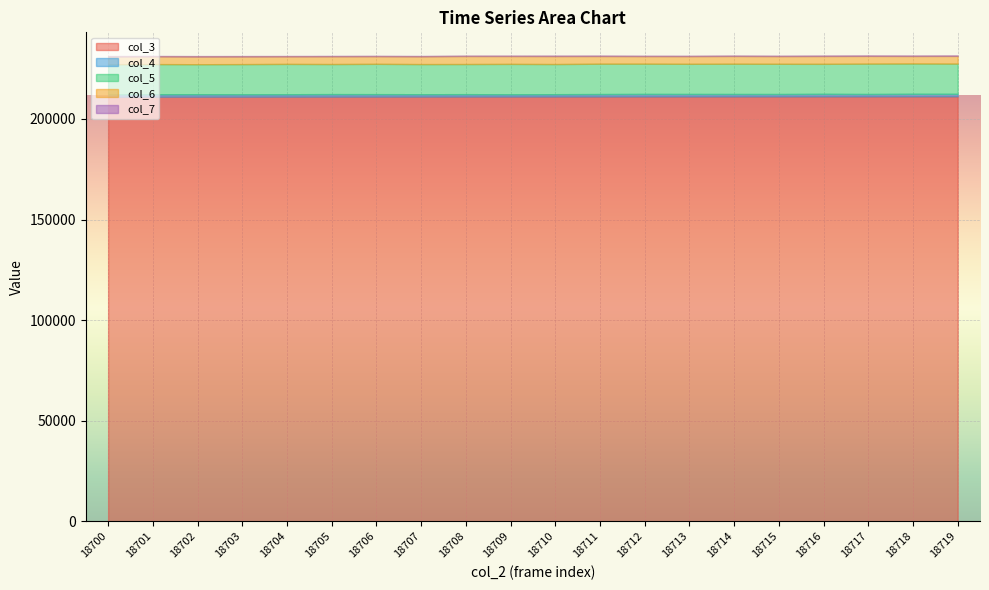

True or false: col_5 and col_7 cross at least once.

False